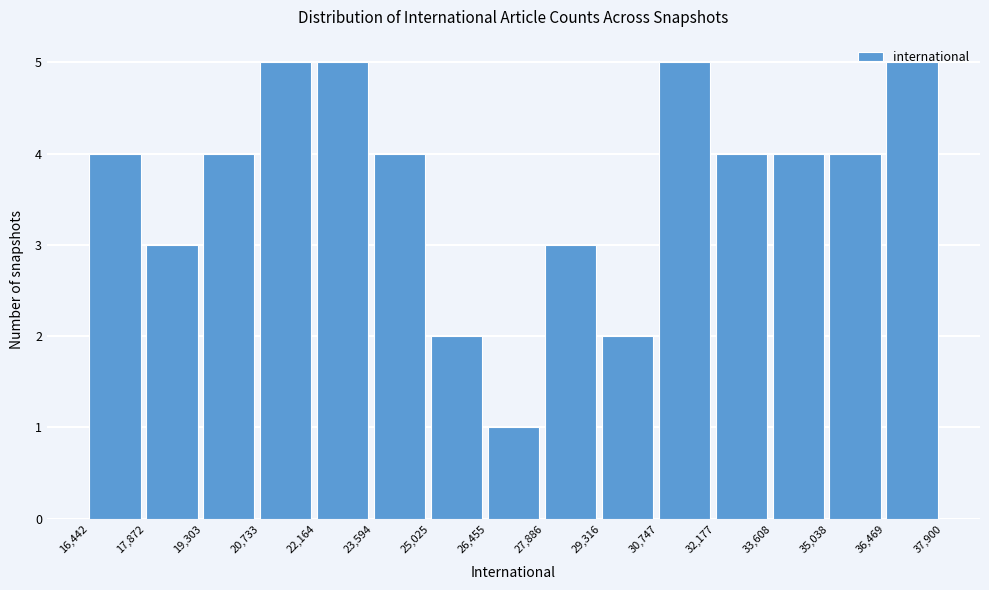

Reading left to right, list every bar in this chart as the range it spans on the x-axis followed by its height. The values are not printed on the chart, so give them approximately, as read against the axis.

16,442 to 17,872: 4
17,872 to 19,303: 3
19,303 to 20,733: 4
20,733 to 22,164: 5
22,164 to 23,594: 5
23,594 to 25,025: 4
25,025 to 26,455: 2
26,455 to 27,886: 1
27,886 to 29,316: 3
29,316 to 30,747: 2
30,747 to 32,177: 5
32,177 to 33,608: 4
33,608 to 35,038: 4
35,038 to 36,469: 4
36,469 to 37,900: 5